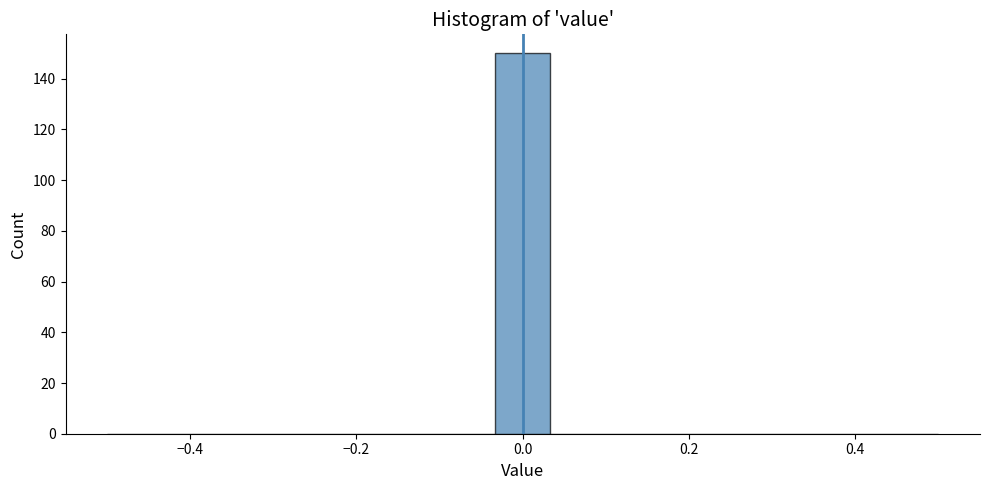

Read against the x-axis, roughly where is the centre of the tallest bar?

0.00